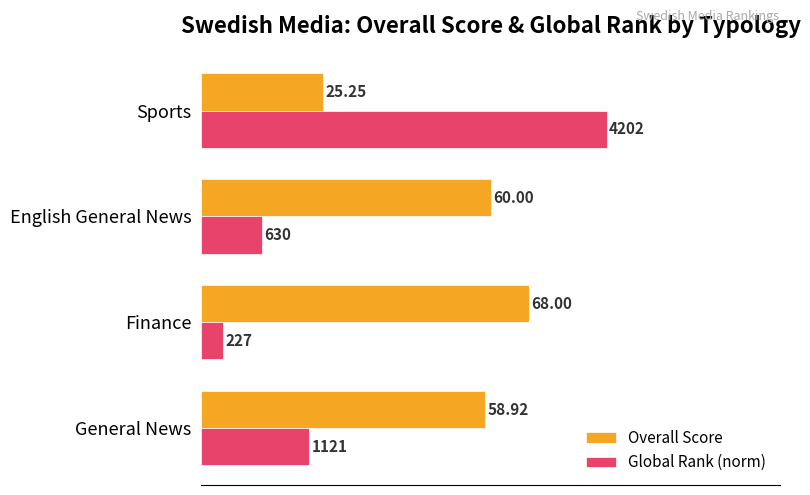

At which category is the sum across all series the highest?

Sports